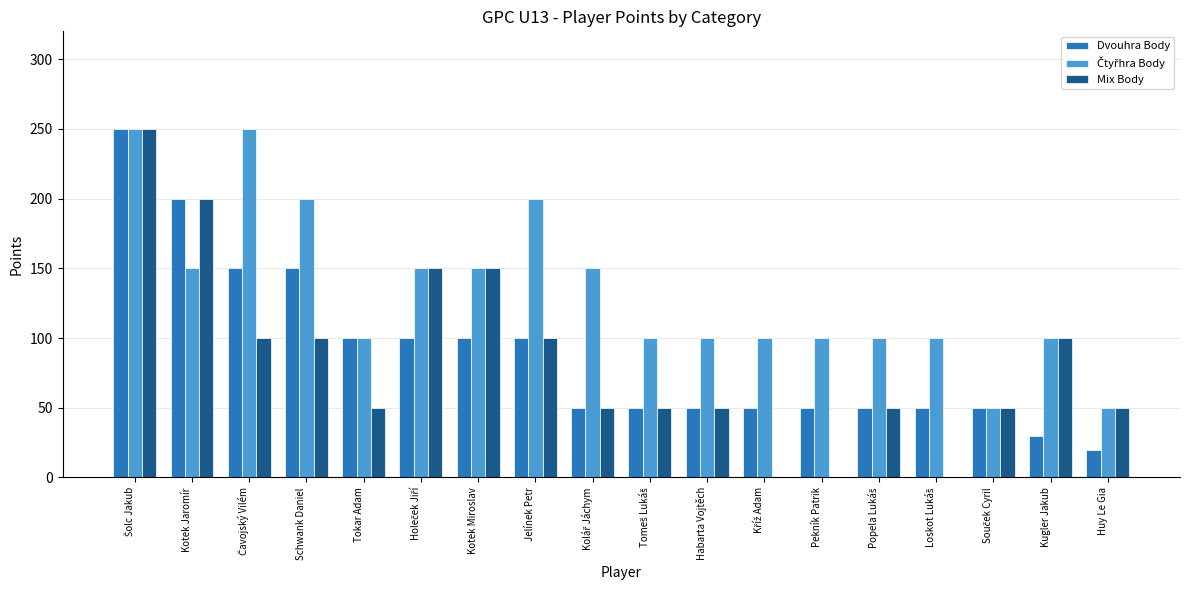

True or false: Dvouhra Body has a value of 20 at Huy Le Gia.

True